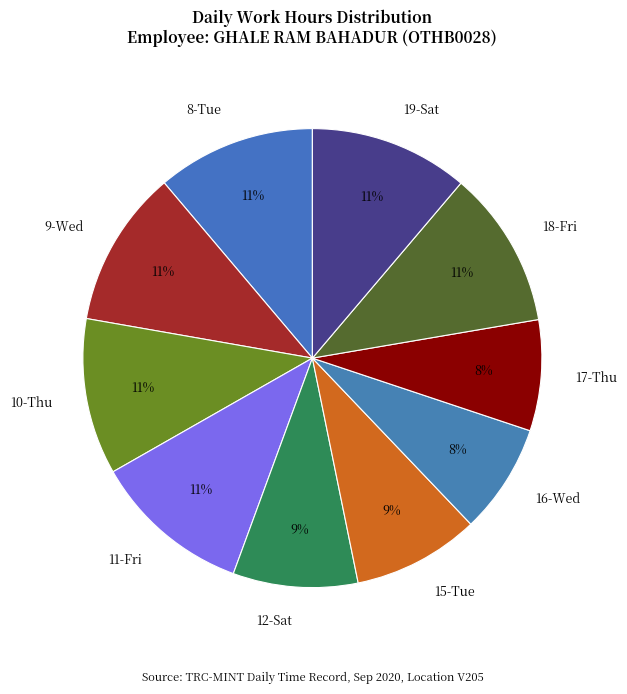

Approximately how many times larger is the value at 12-Sat compared to 9-Wed?

0.8